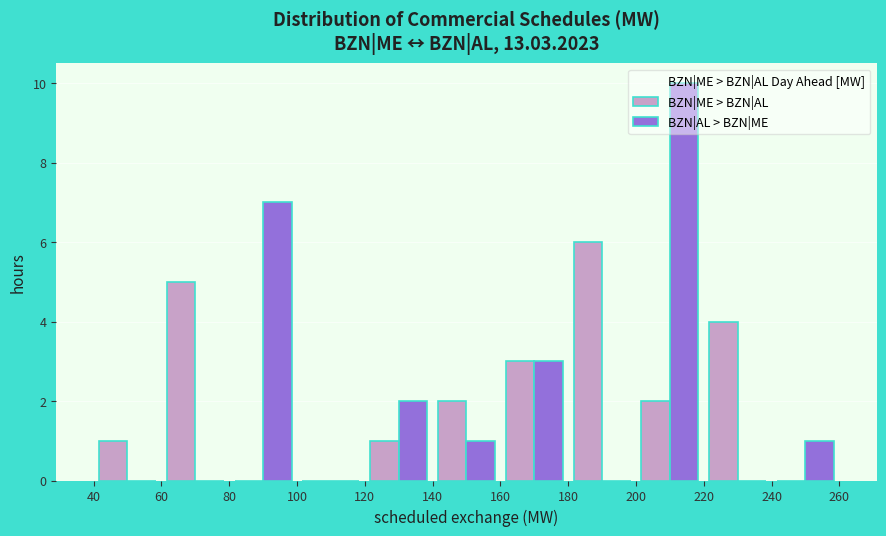

Reading left to right, list every range on the x-axis with the height of the bar of each series over it. The values are not printed on the chart, so give them approximately, as read against the axis.

40 to 60: BZN|ME > BZN|AL=1	BZN|AL > BZN|ME=0
60 to 80: BZN|ME > BZN|AL=5	BZN|AL > BZN|ME=0
80 to 100: BZN|ME > BZN|AL=0	BZN|AL > BZN|ME=7
100 to 120: BZN|ME > BZN|AL=0	BZN|AL > BZN|ME=0
120 to 140: BZN|ME > BZN|AL=1	BZN|AL > BZN|ME=2
140 to 160: BZN|ME > BZN|AL=2	BZN|AL > BZN|ME=1
160 to 180: BZN|ME > BZN|AL=3	BZN|AL > BZN|ME=3
180 to 200: BZN|ME > BZN|AL=6	BZN|AL > BZN|ME=0
200 to 220: BZN|ME > BZN|AL=2	BZN|AL > BZN|ME=10
220 to 240: BZN|ME > BZN|AL=4	BZN|AL > BZN|ME=0
240 to 260: BZN|ME > BZN|AL=0	BZN|AL > BZN|ME=1